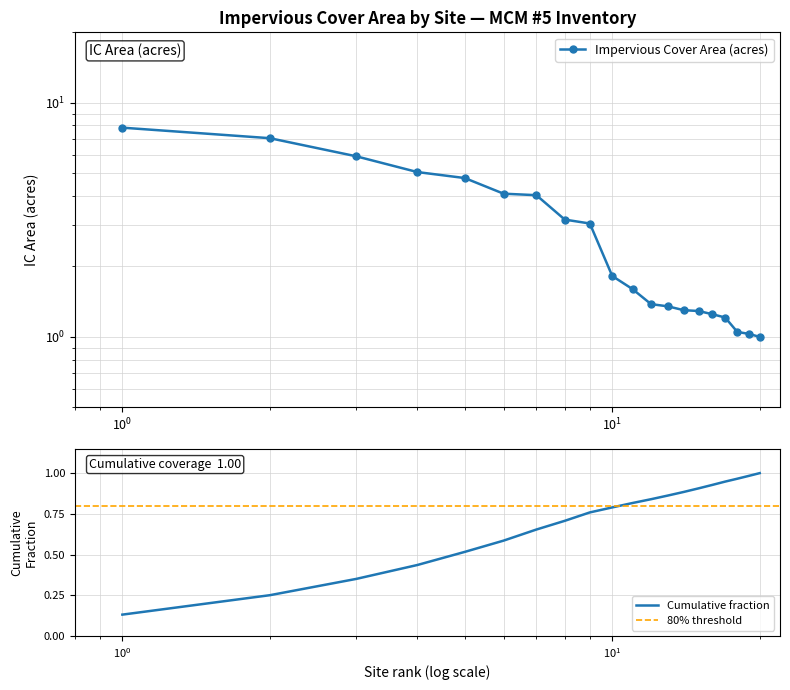

Between Junkins Ave and 32 Van Buren Ave, which is larger?

32 Van Buren Ave